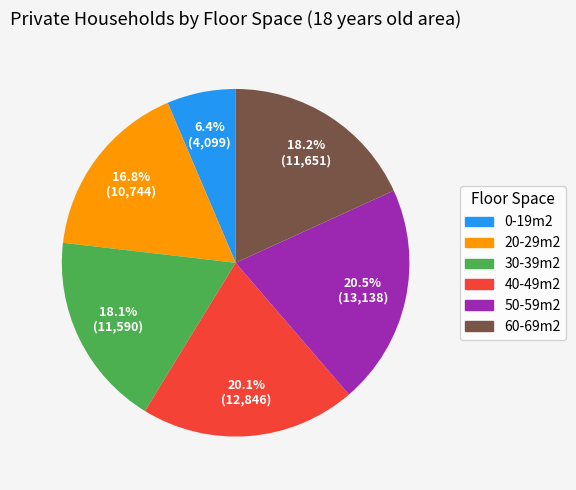

Which category has the smallest portion of the pie?

0-19m2